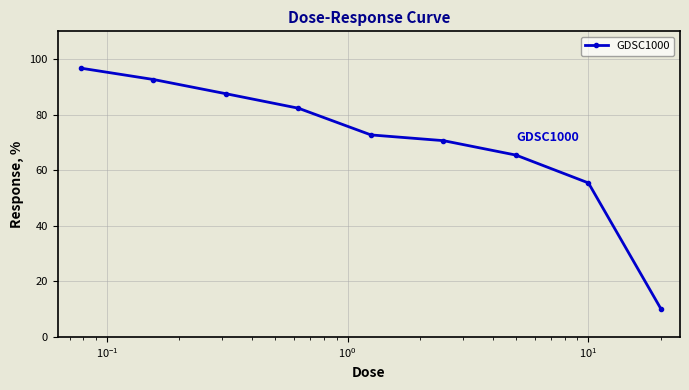

What is the smallest value displayed?

10.1